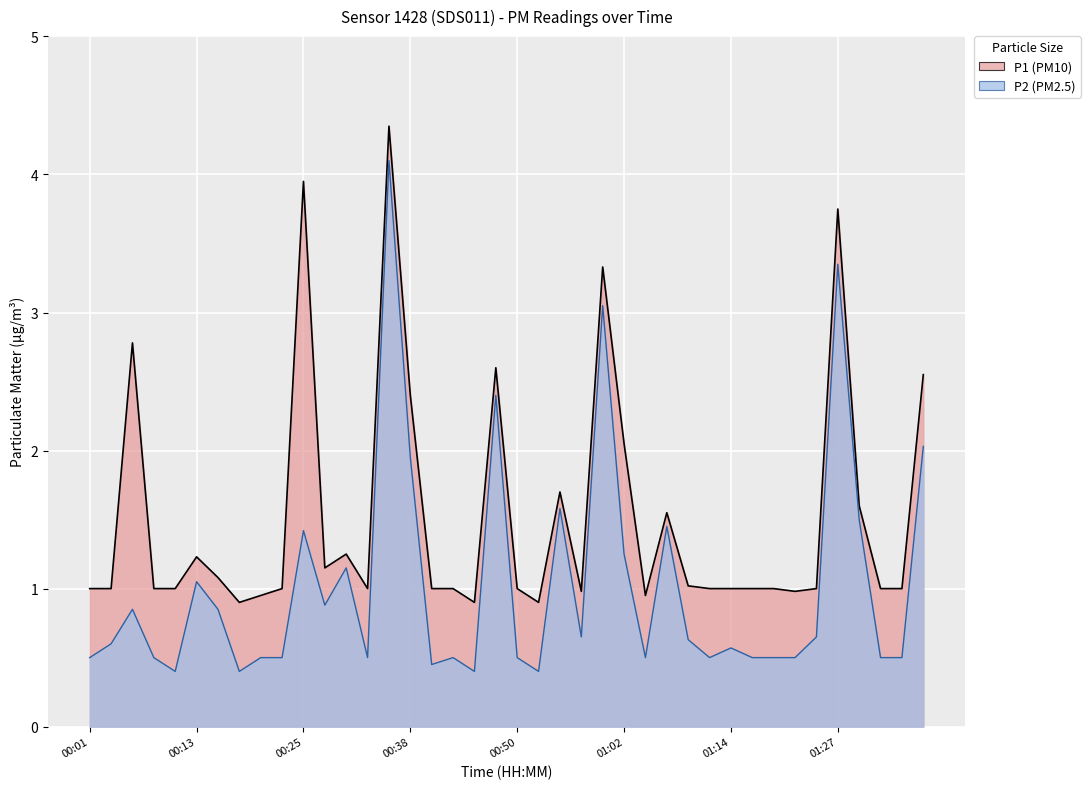

How many lines are shown in the chart?

2